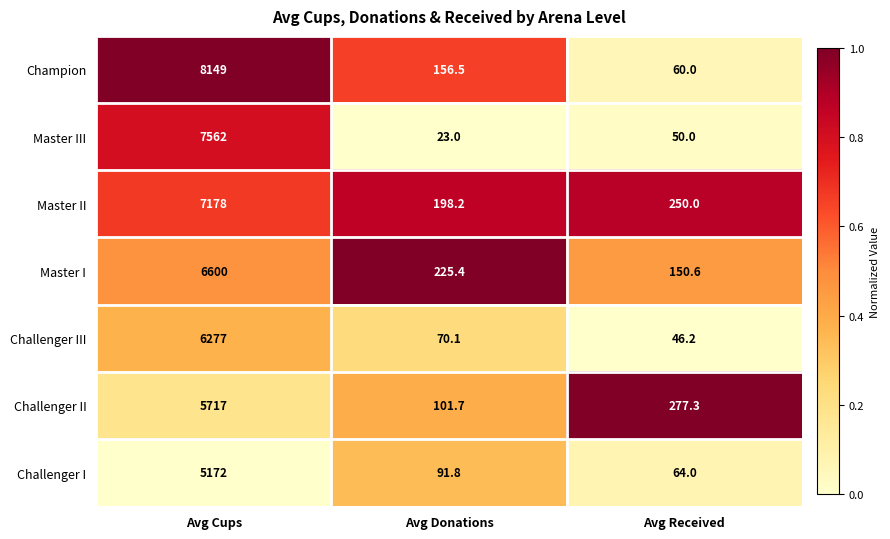

How many categories are shown in the chart?

3